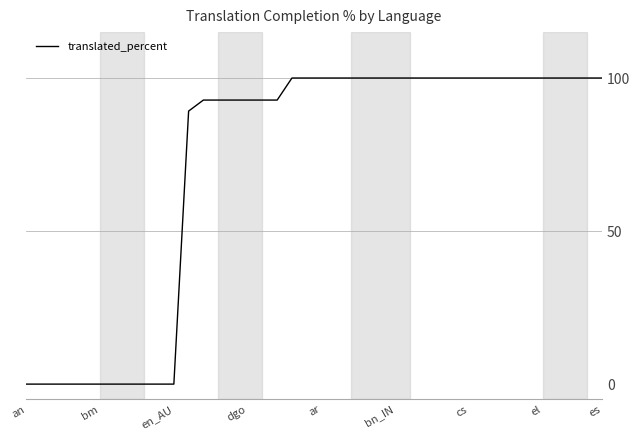

What is the greatest value displayed?

100.0